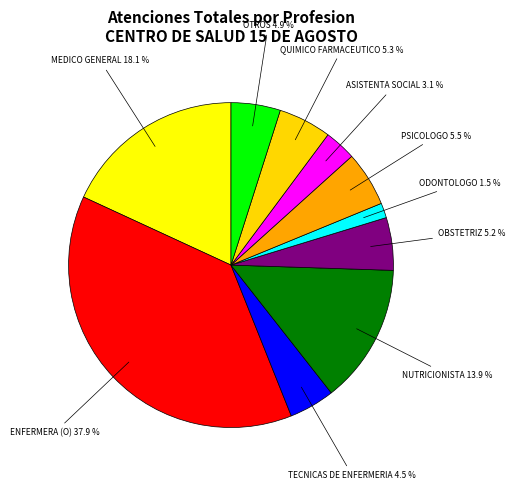

Combined, do MEDICO GENERAL and ENFERMERA (O) account for over 50%?

Yes